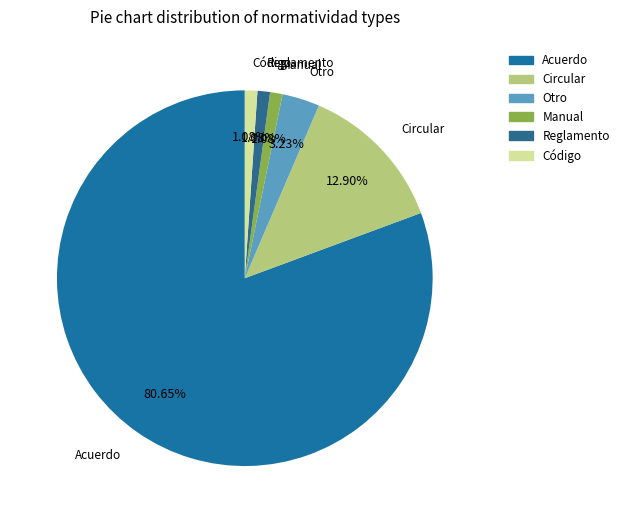

Which category accounts for the majority?

Acuerdo